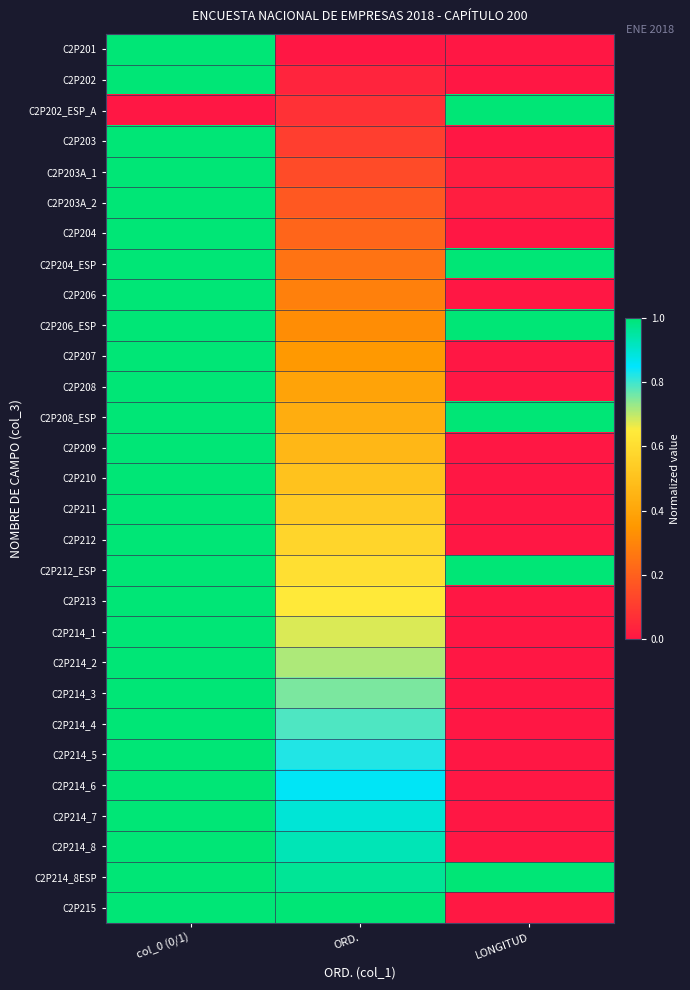

What is the total value across all series at col_0 (0/1)?

28.0